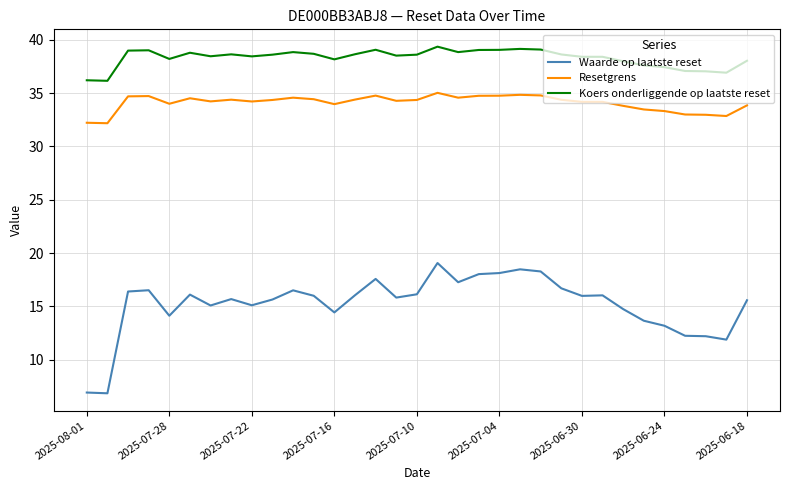

What is the highest value of the Koers onderliggende op laatste reset series?

39.4